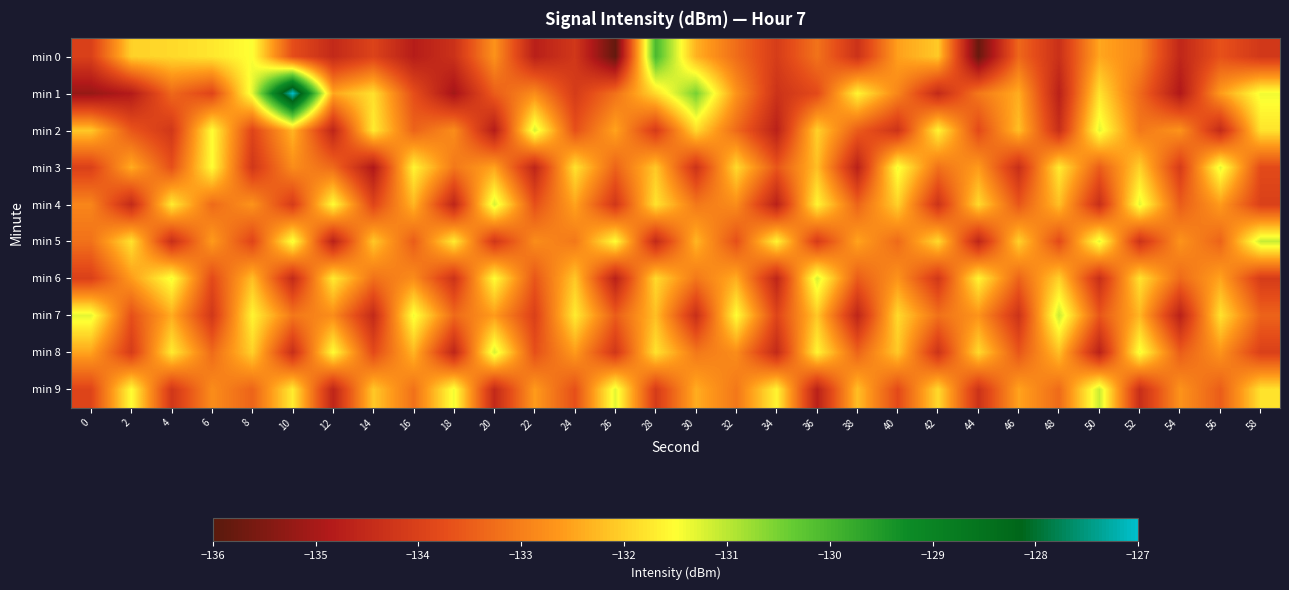

What is the total value across all series at 8?

-1326.7